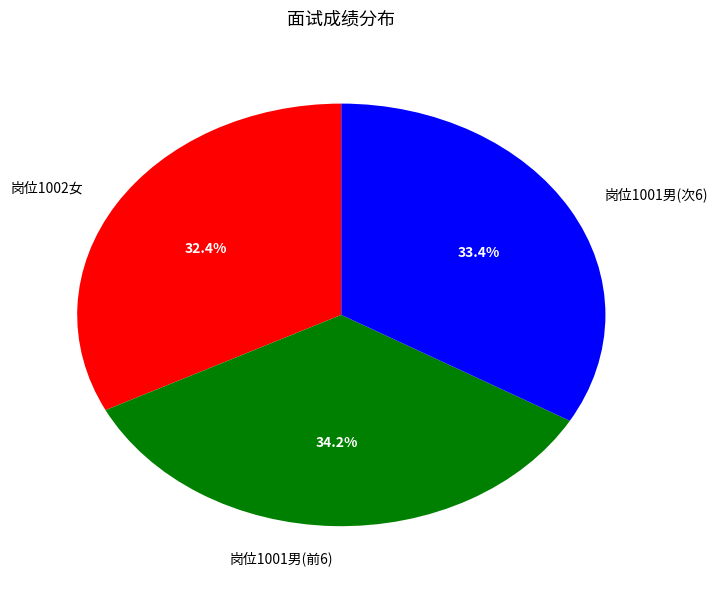

What portion of the pie excludes 岗位1001男(次6)?

66.6%